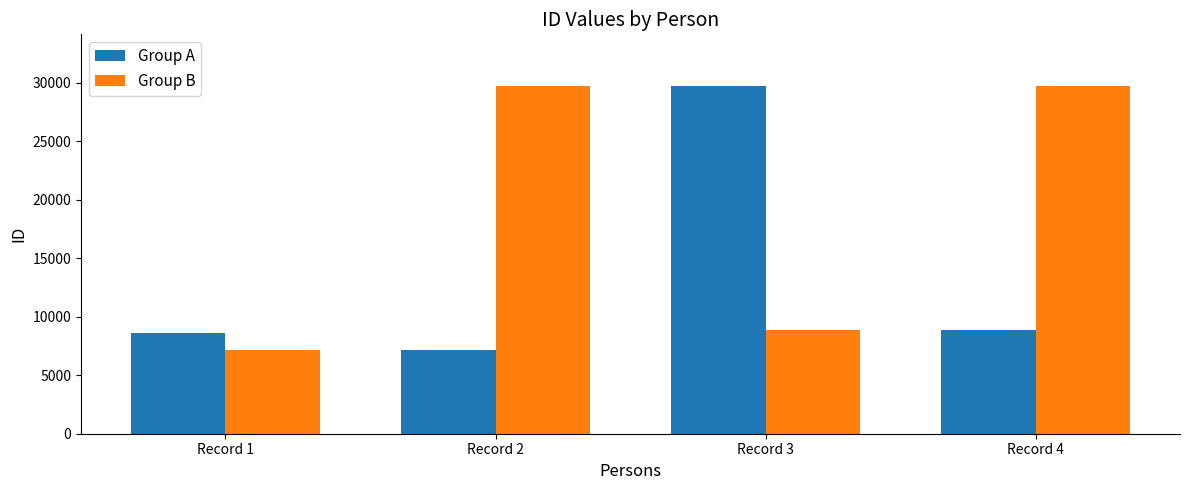

What is the sum of the Group B values at Record 1 and Record 2?

36887